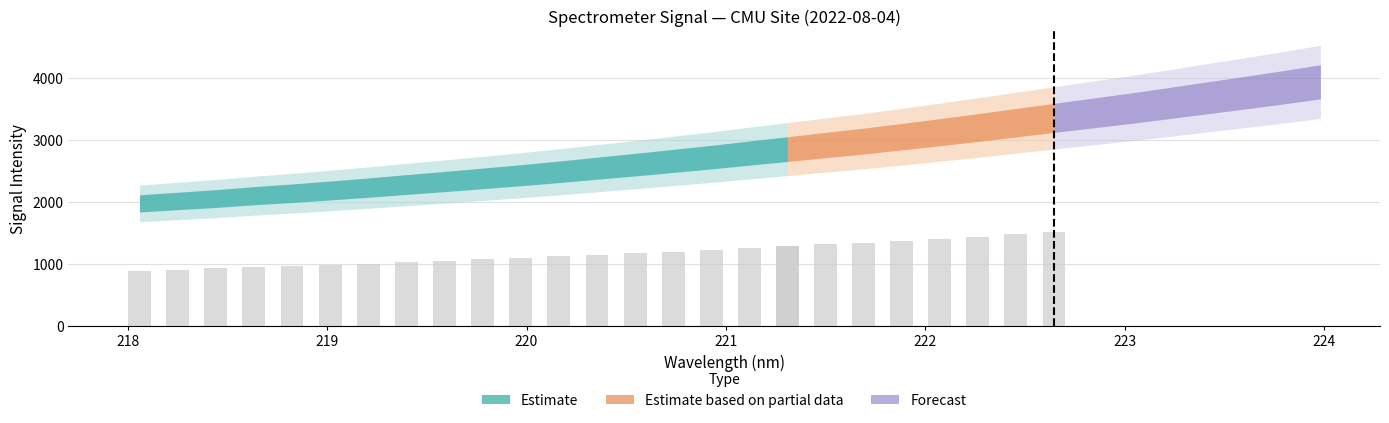

Which label corresponds to the smallest value in the chart?

218.0596